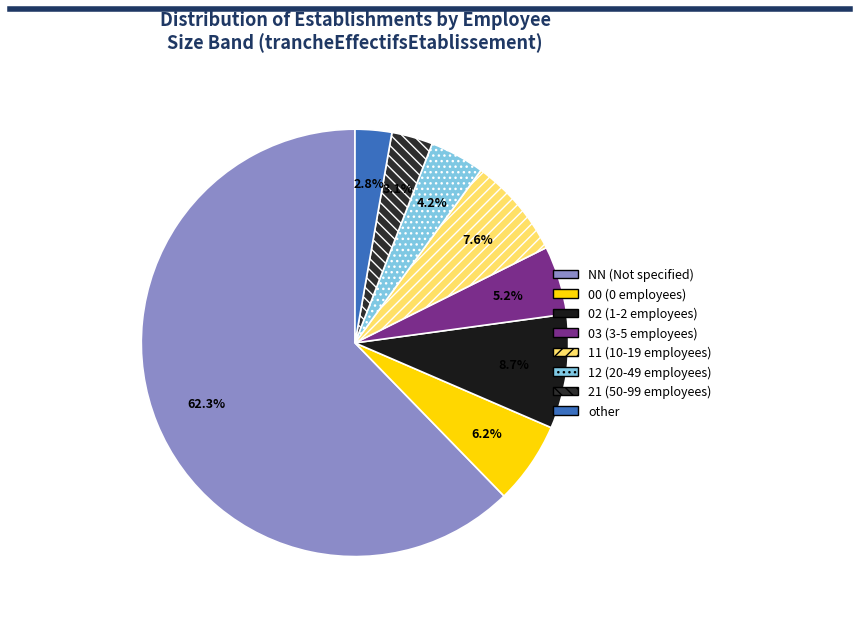

Count the number of slices in the pie.

8